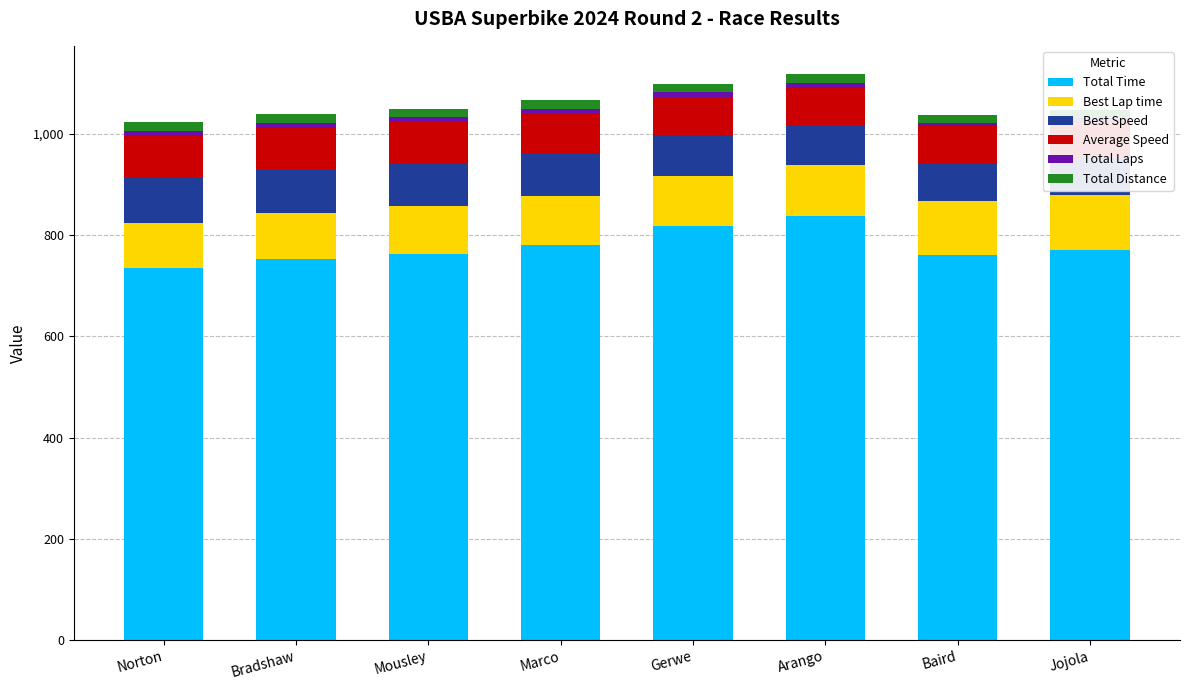

Where is Total Laps nearest to the value 7?

Baird